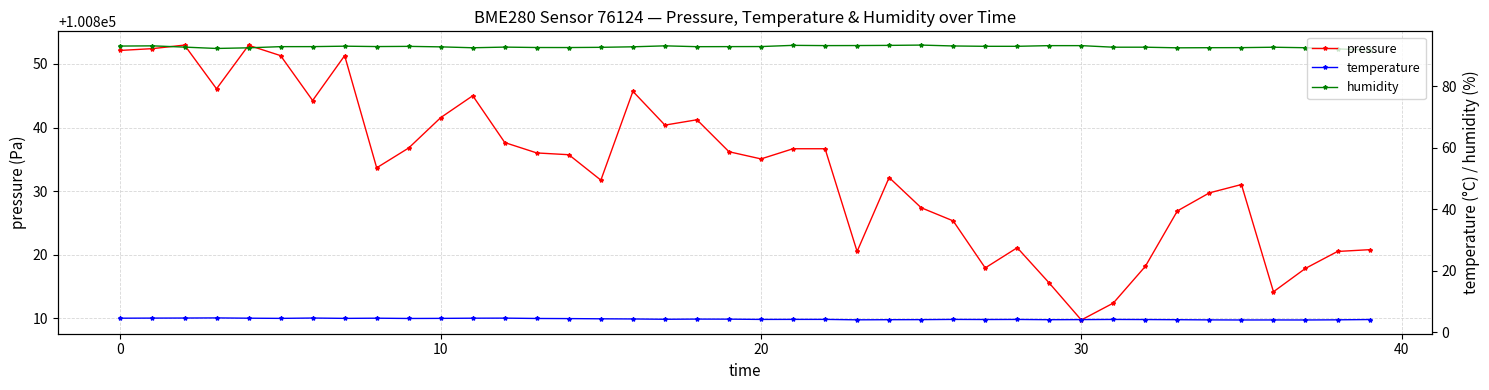

List the series in order of their peak value, highest first.

pressure, humidity, temperature